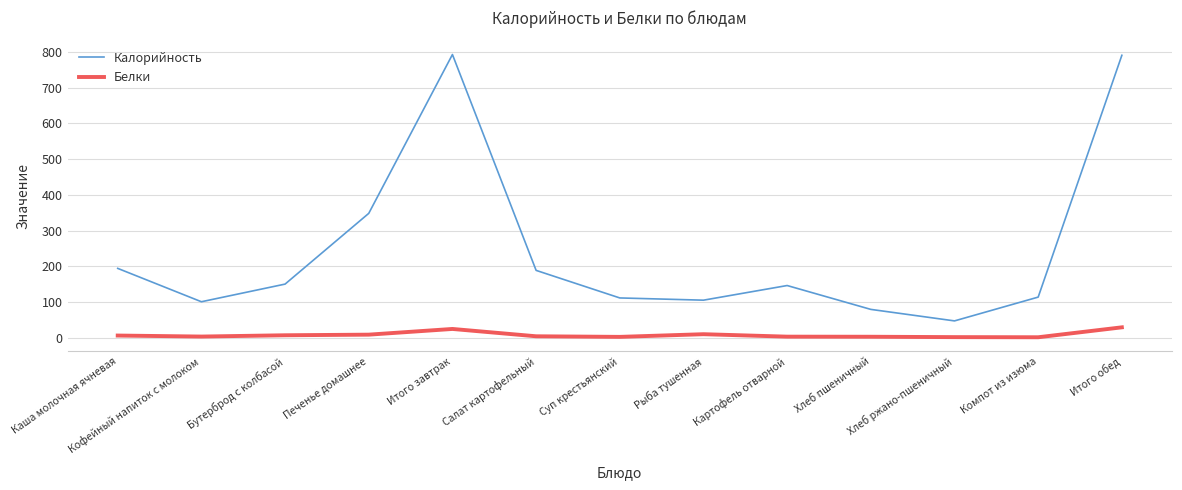

True or false: Калорийность and Белки intersect in this chart.

False